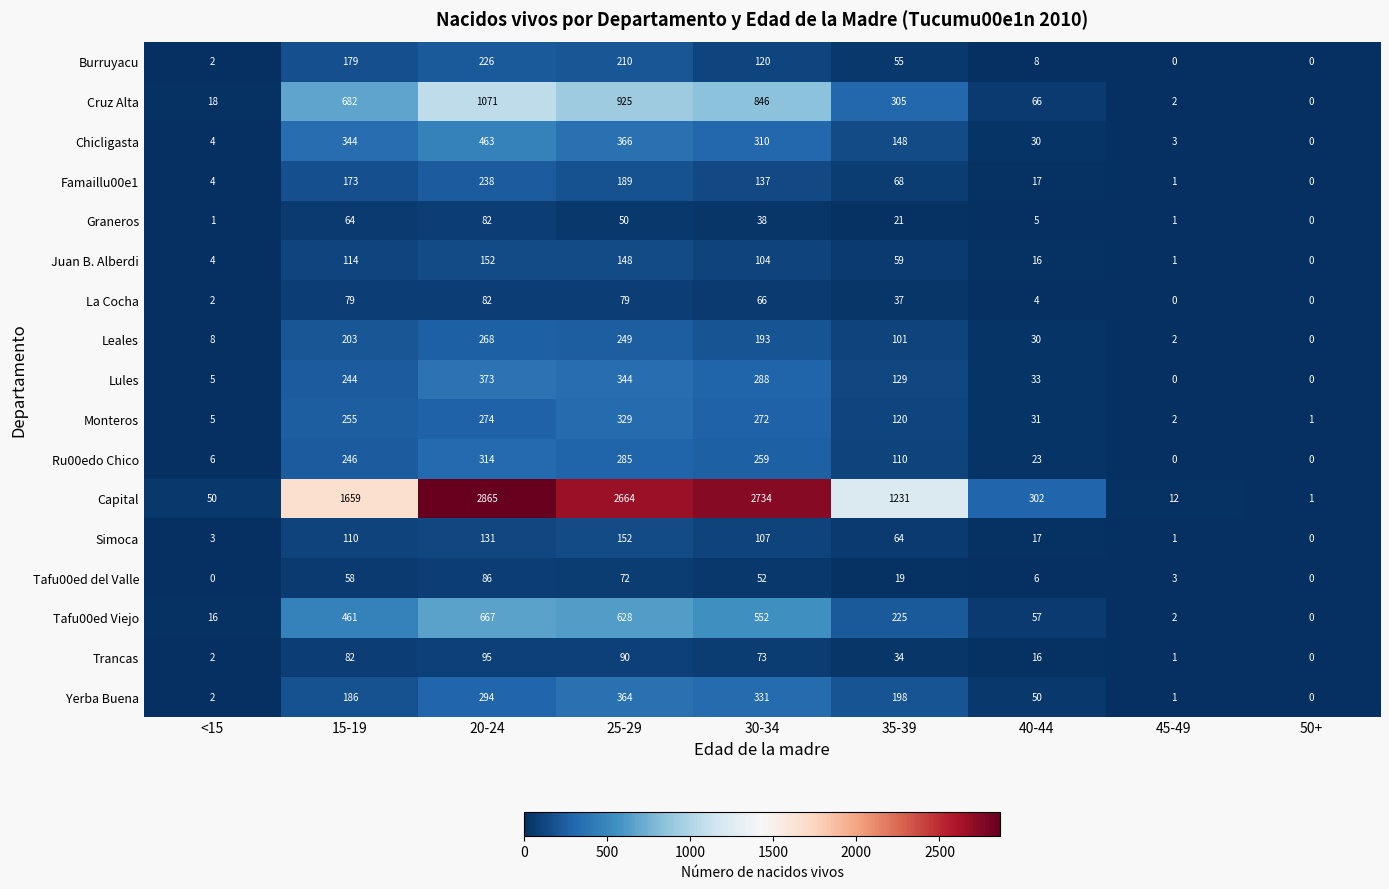

Count the number of data series in this chart.

17